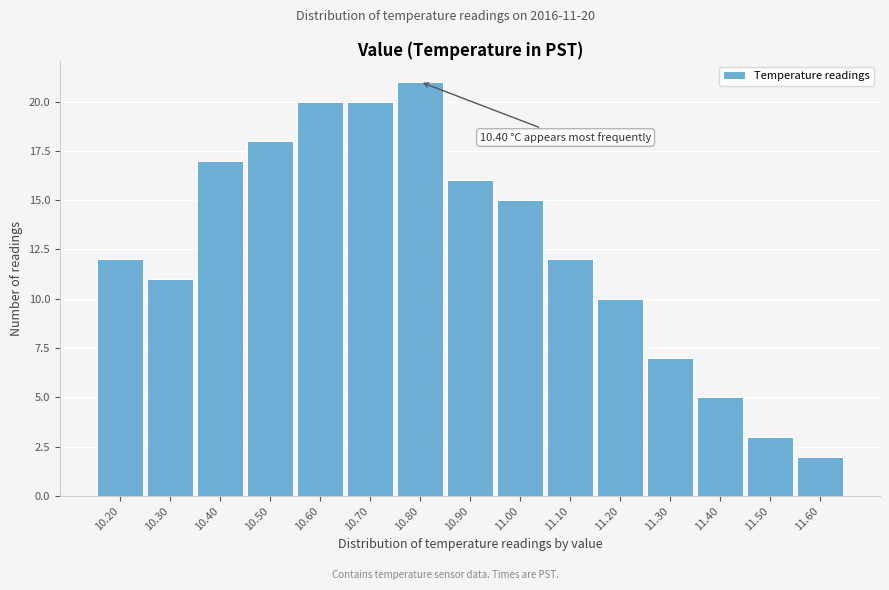

Which range on the x-axis has the tallest bar?

10.75 to 10.85